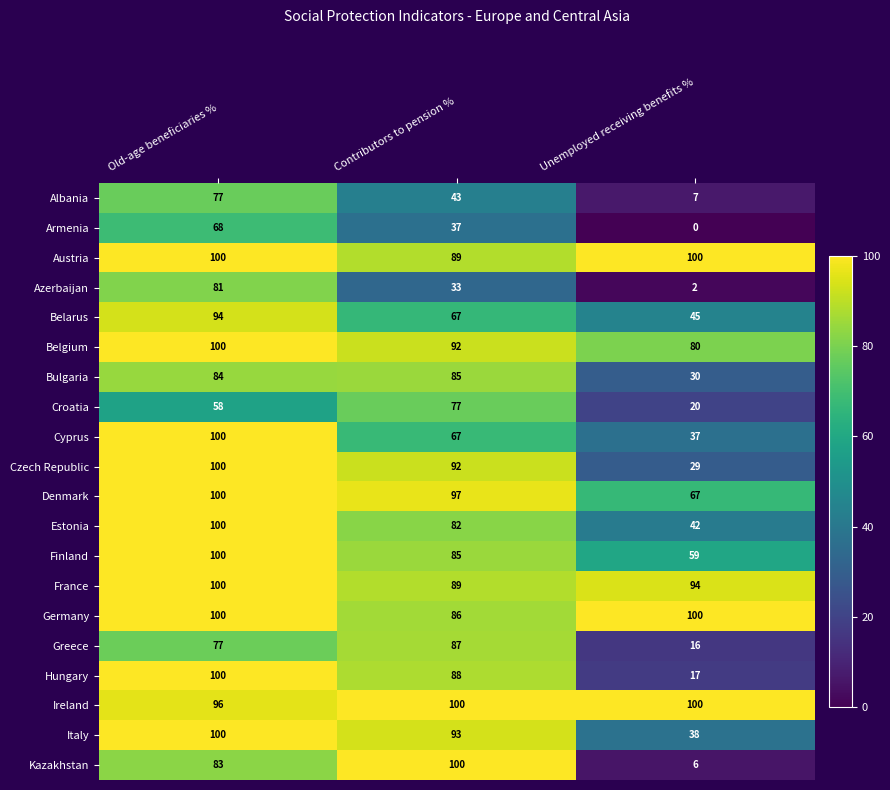

Read the Belgium value at Contributors to pension %, to the nearest 5.

90